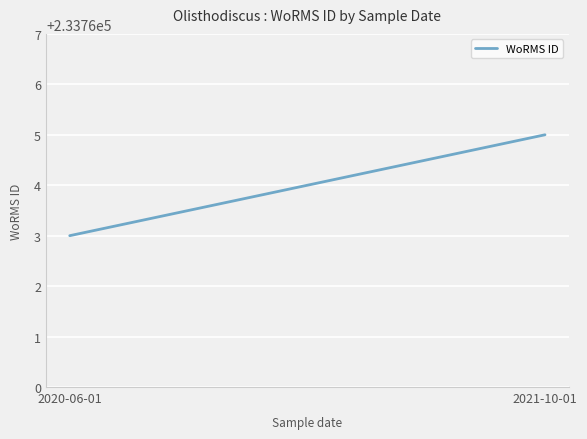

Approximately how many times larger is the value at 2020-06-01 compared to 2021-10-01?

1.0